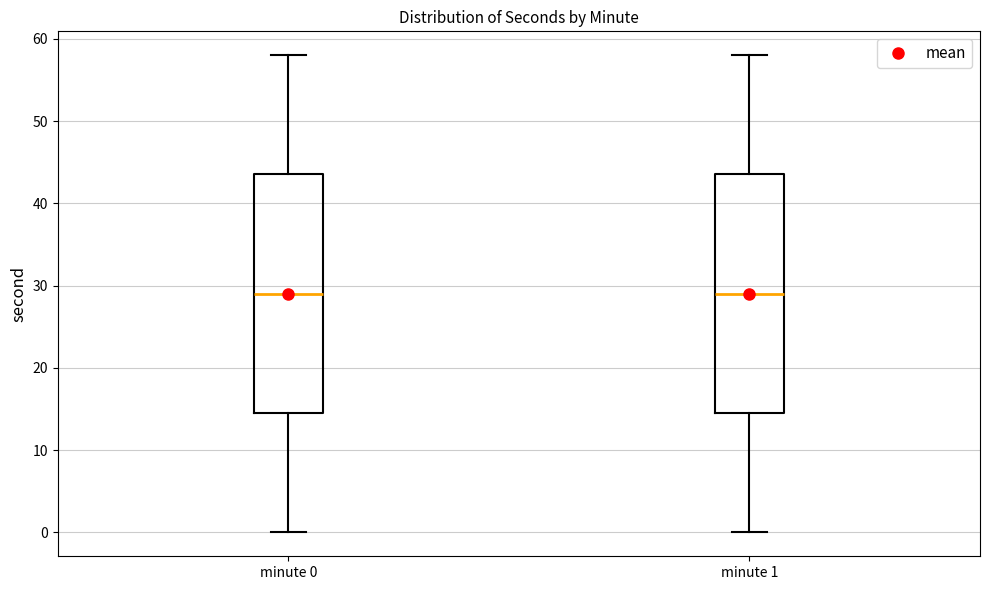

Reading left to right, transcribe this box plot: for each box, give where its median line is, the range the box spans, and where its two whiskers end, as read against the y-axis. The values are not printed on the chart, so give them approximately, as read against the axis.

minute 0: median 29, box 15 to 44, whiskers 0 to 58
minute 1: median 29, box 15 to 44, whiskers 0 to 58